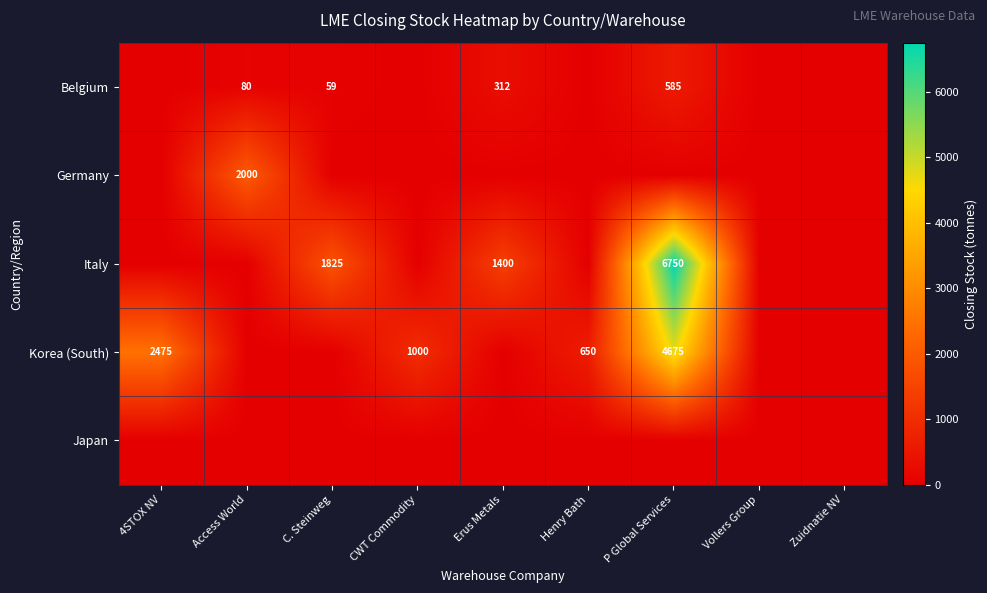

The value of Belgium at Erus Metals is 432. True or false?

False